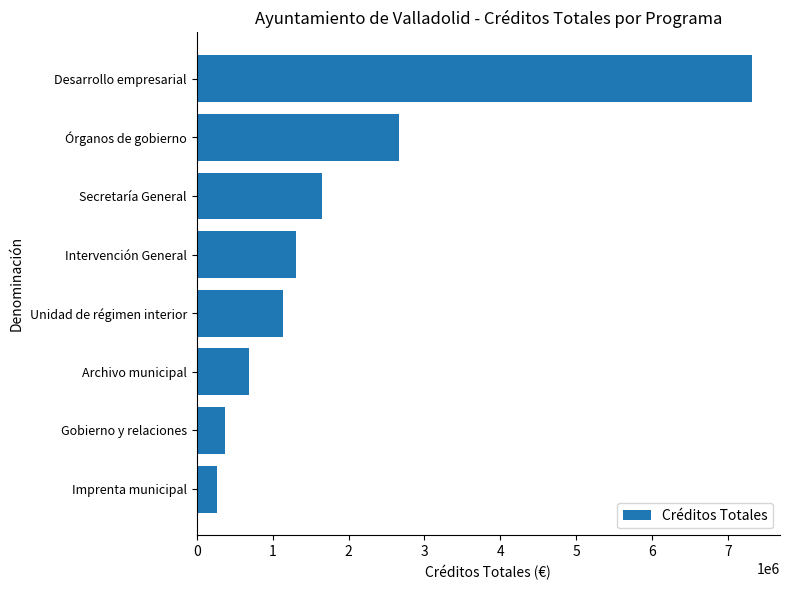

Are the bars horizontal?

Yes